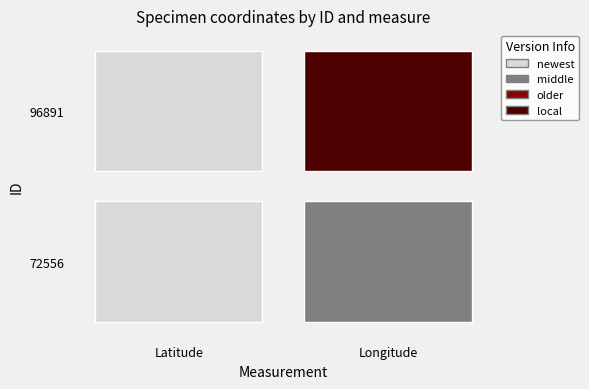

How many distinct data groups are displayed?

2